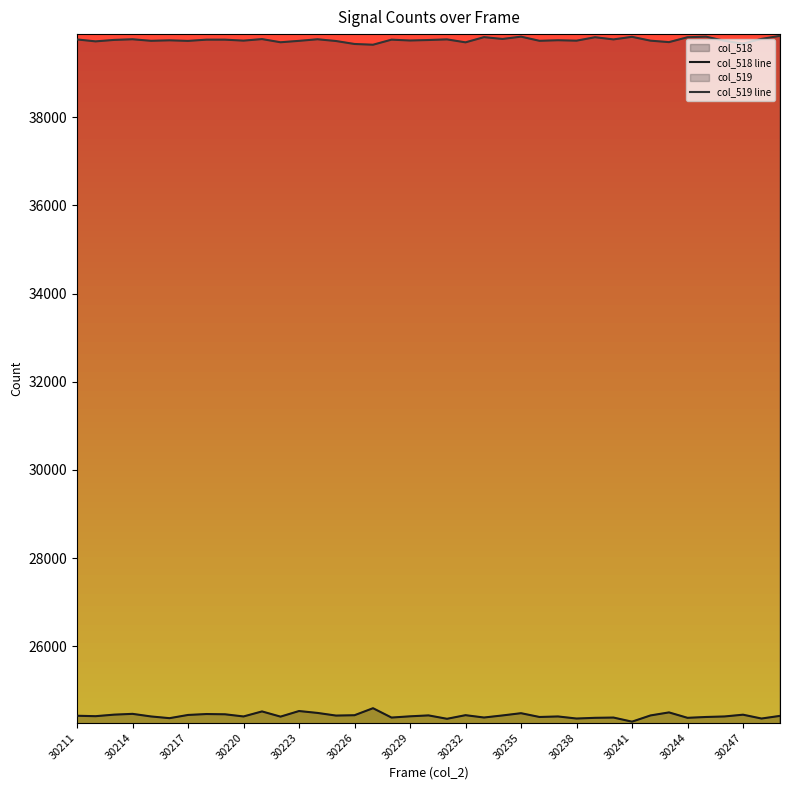

True or false: col_519 line has a value of 12634 at 30211.

False